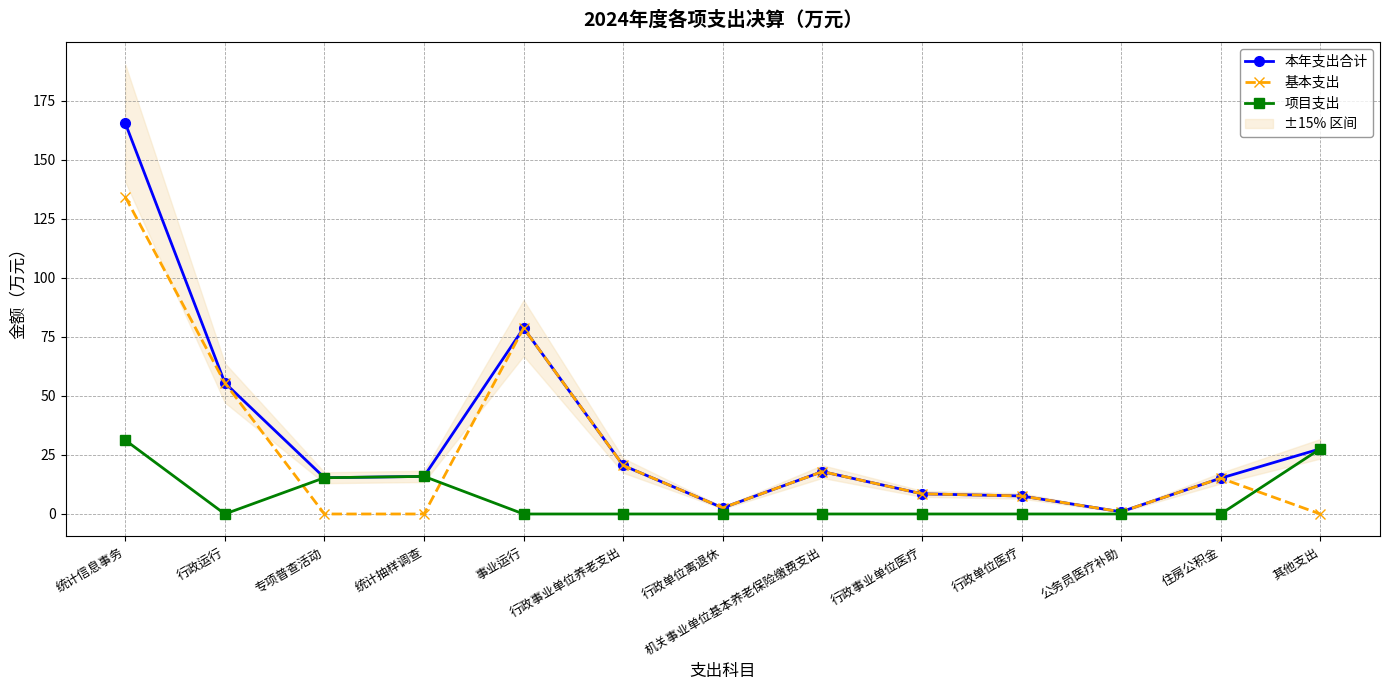

Between 行政运行 and 行政单位医疗, which series saw the biggest shift?

本年支出合计